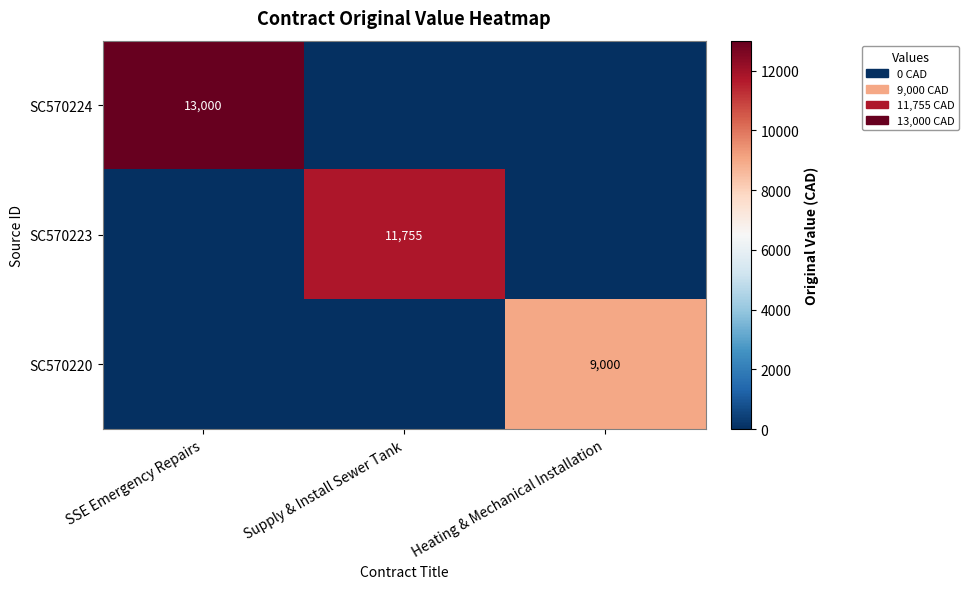

The value of SC570223 at Supply & Install Sewer Tank is 17242. True or false?

False